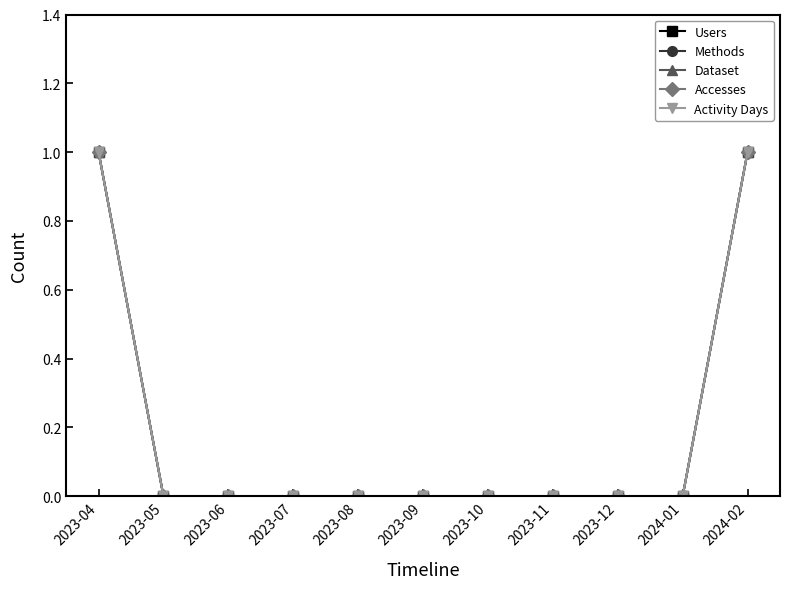

What is the label of the 1st point from the right?

2024-02